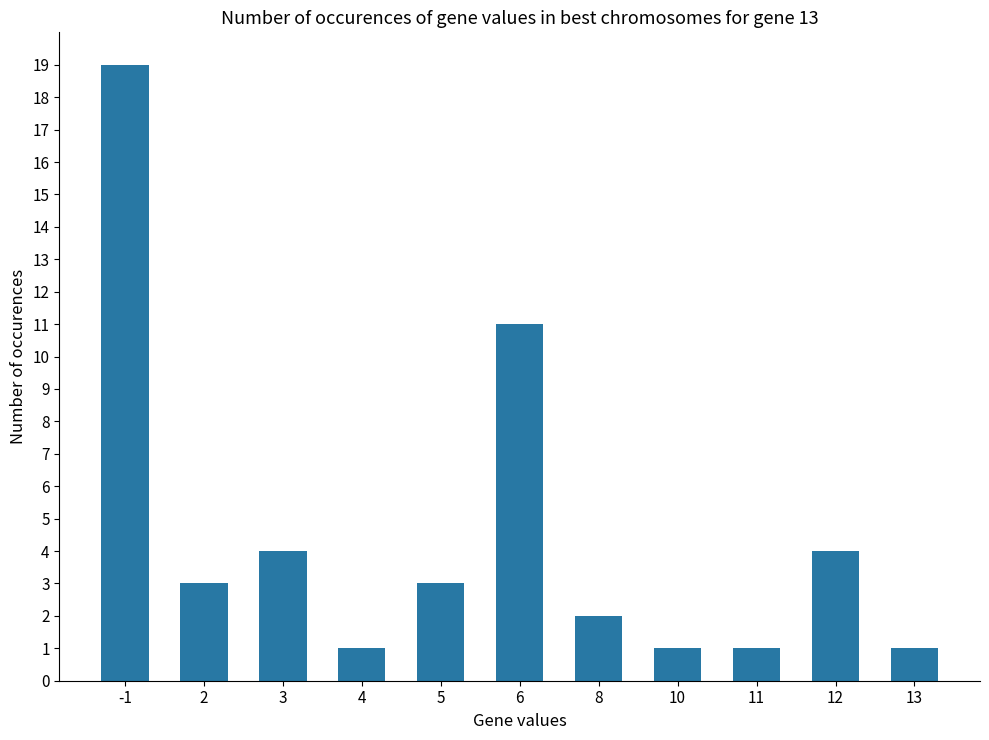

What is the sum of the values at 2 and 10?

4